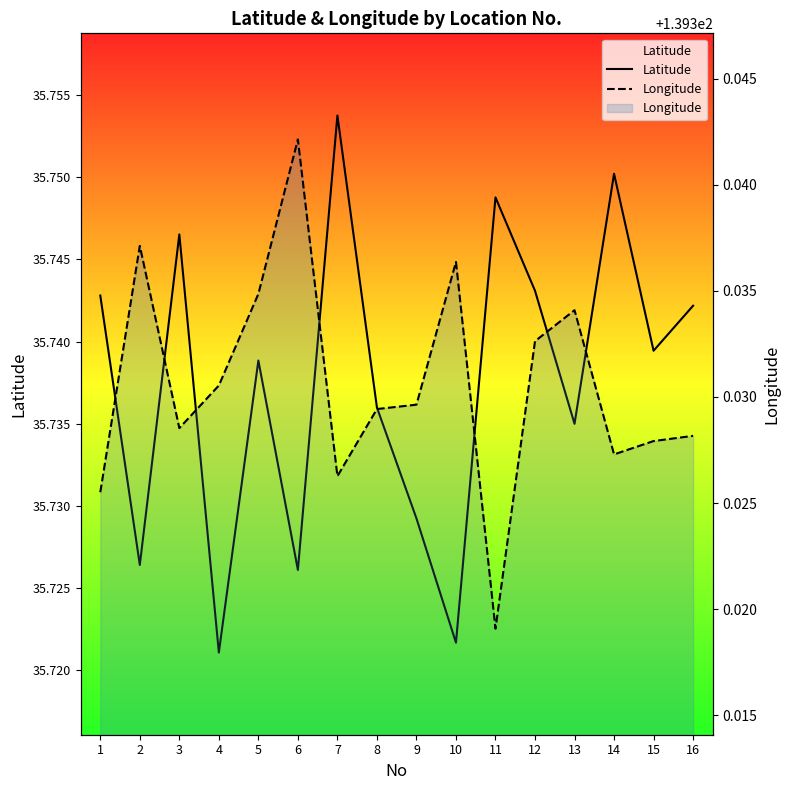

At which category is the sum across all series the highest?

7